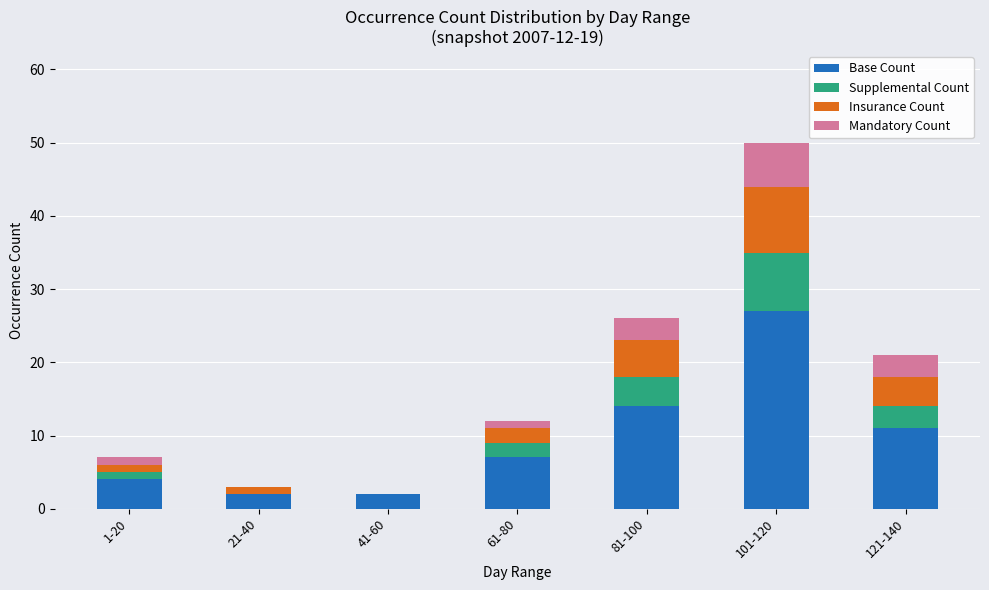

Reading right to left, transcribe the values for Base Count.

121-140=11	101-120=27	81-100=14	61-80=7	41-60=2	21-40=2	1-20=4